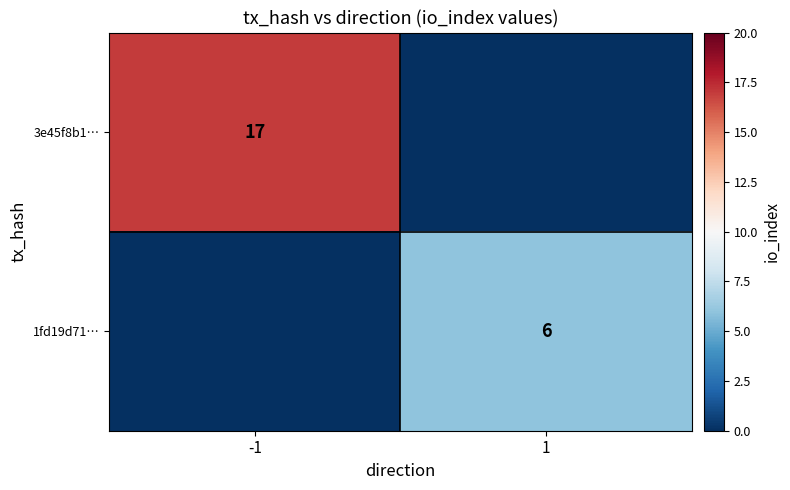

At how many categories does at least one series exceed 15?

1